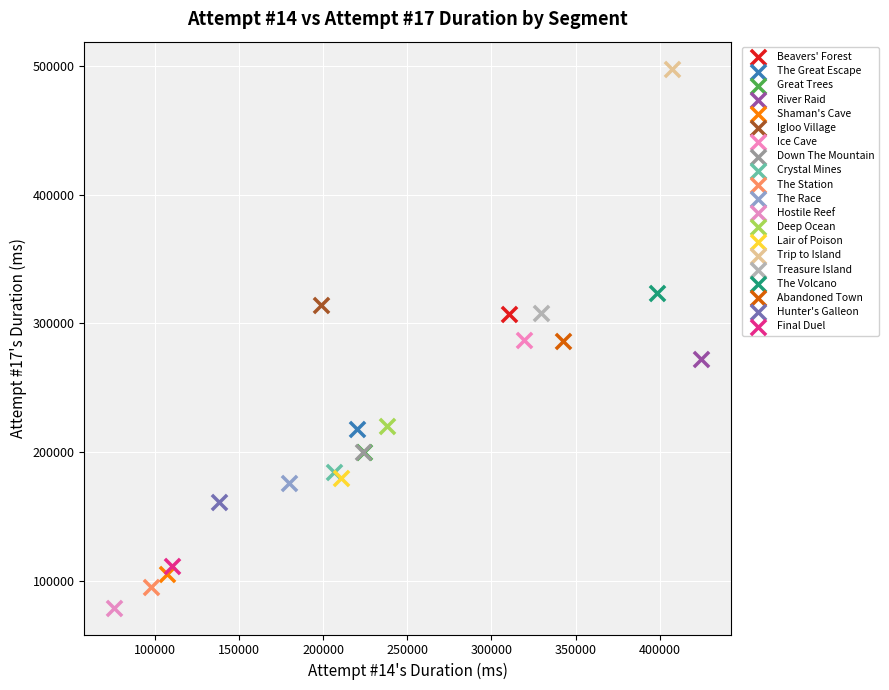

Which series reaches the maximum Y coordinate?

Trip to Island